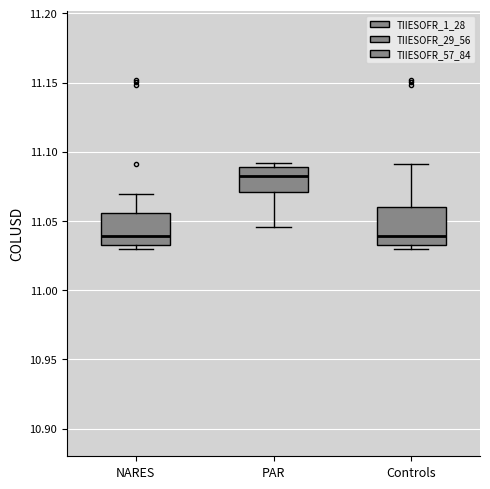

Where does the upper whisker of the box for NARES end on the y-axis? The values are not printed on the chart, so give them approximately, as read against the axis.

11.070